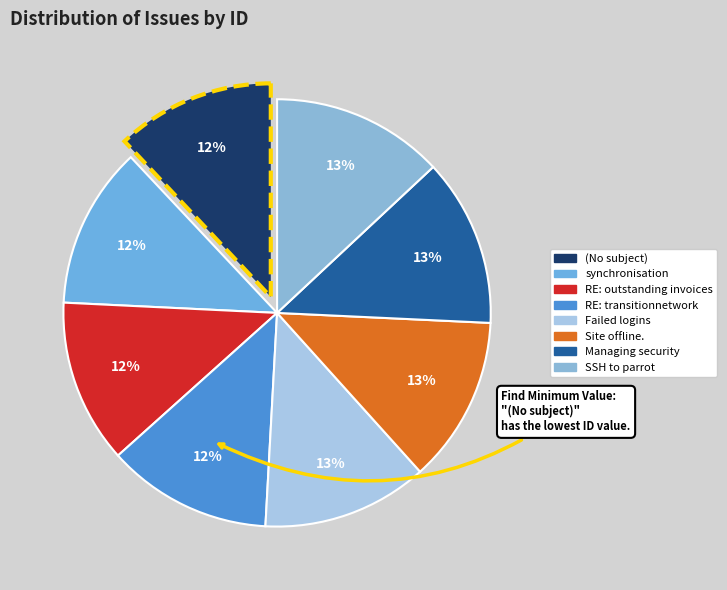

Count the number of slices in the pie.

8